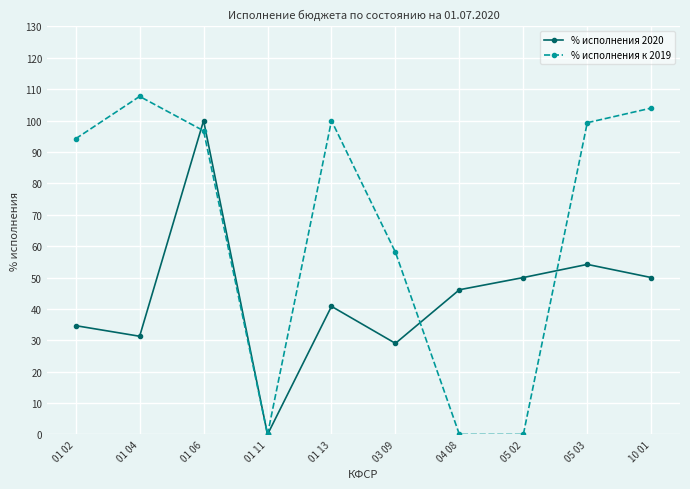

How many interior local peaks does the % исполнения 2020 series have?

3